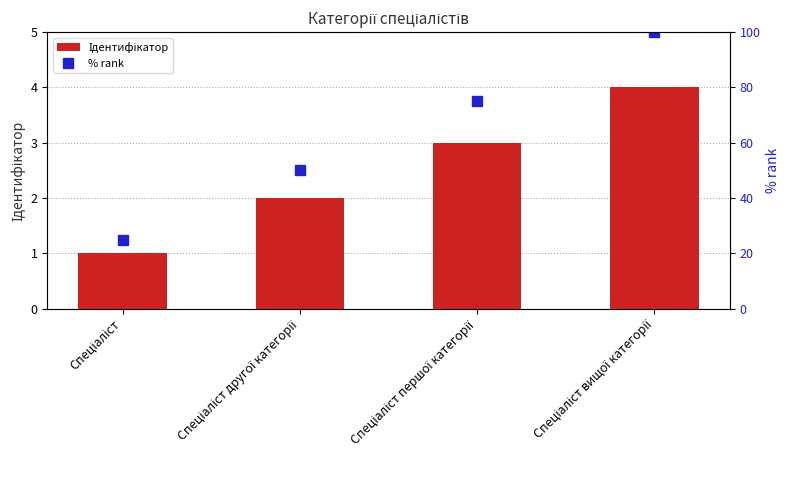

Which series has the largest total across all categories?

% rank